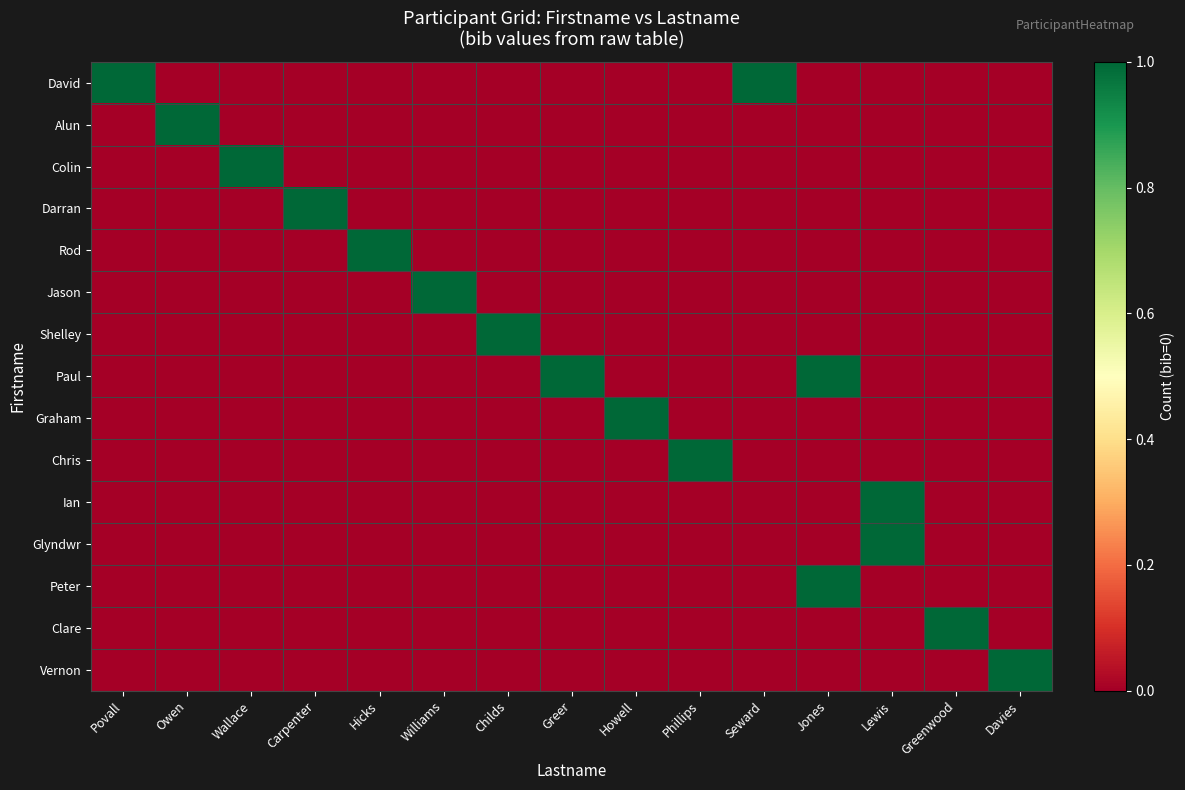

What is the total value across all series at Phillips?

1